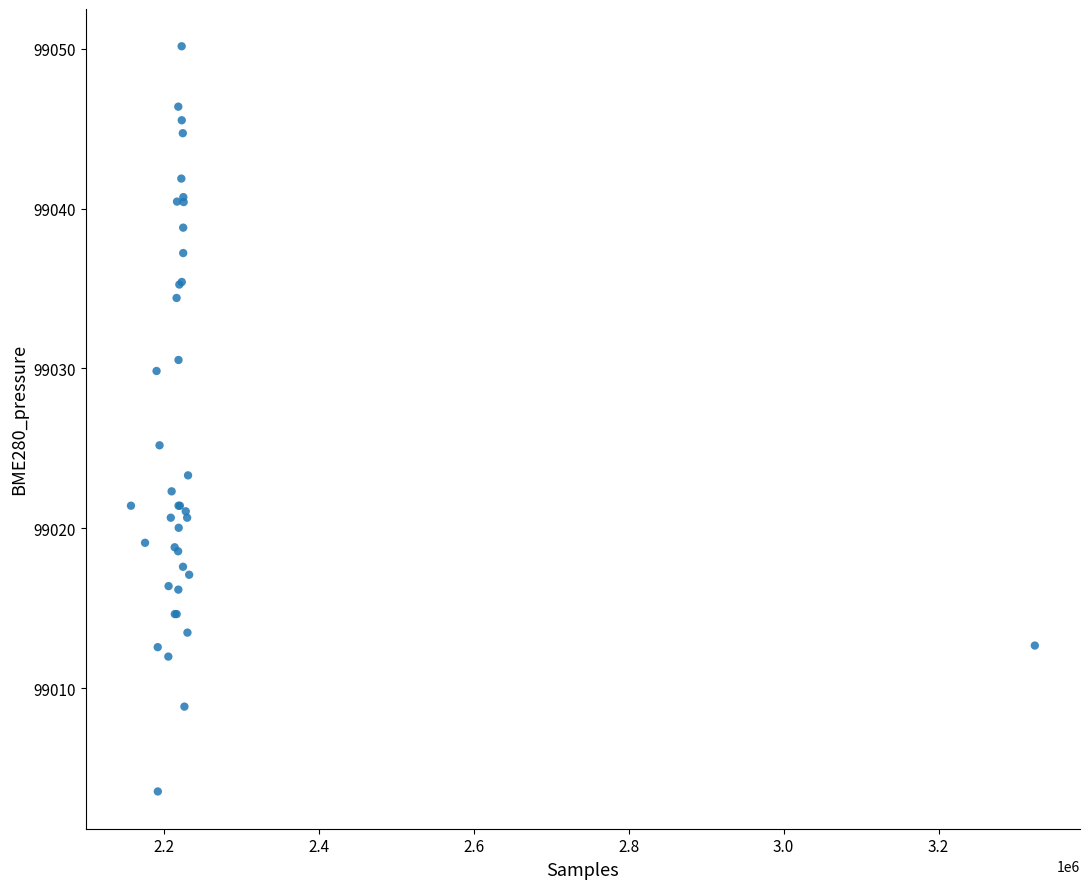

What Y value in the scatter plot is closest to 99026?

99025.2